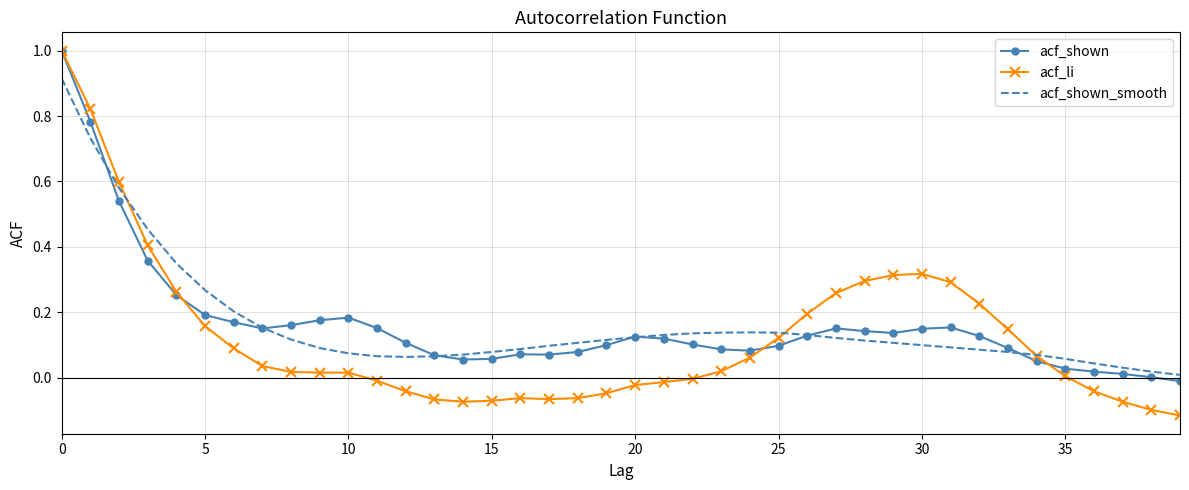

What are all the series names shown in the legend?

acf_shown, acf_li, acf_shown_smooth